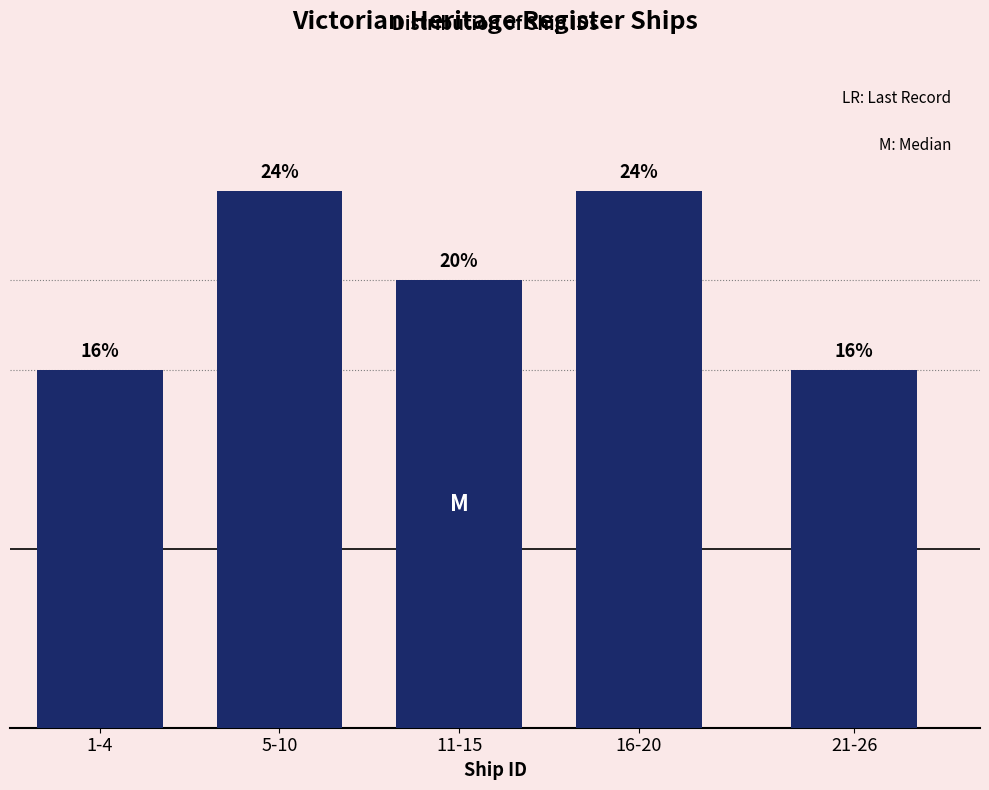

Does the chart contain any negative values?

No